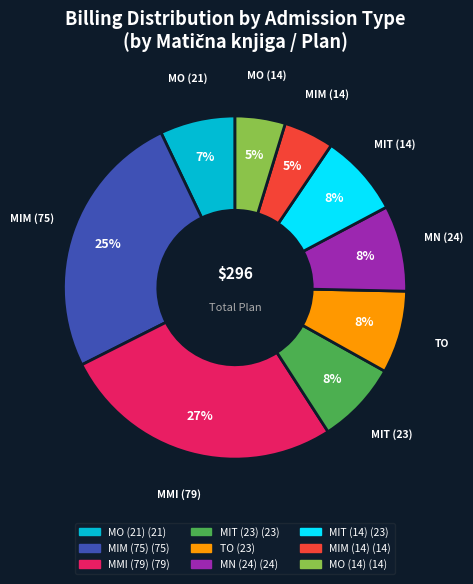

Does any single category account for the majority?

No